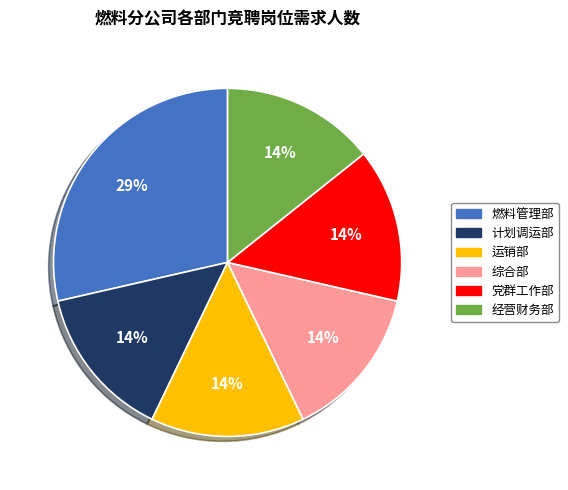

To the nearest percent, what is the combined percentage of 计划调运部 and 燃料管理部?

43%